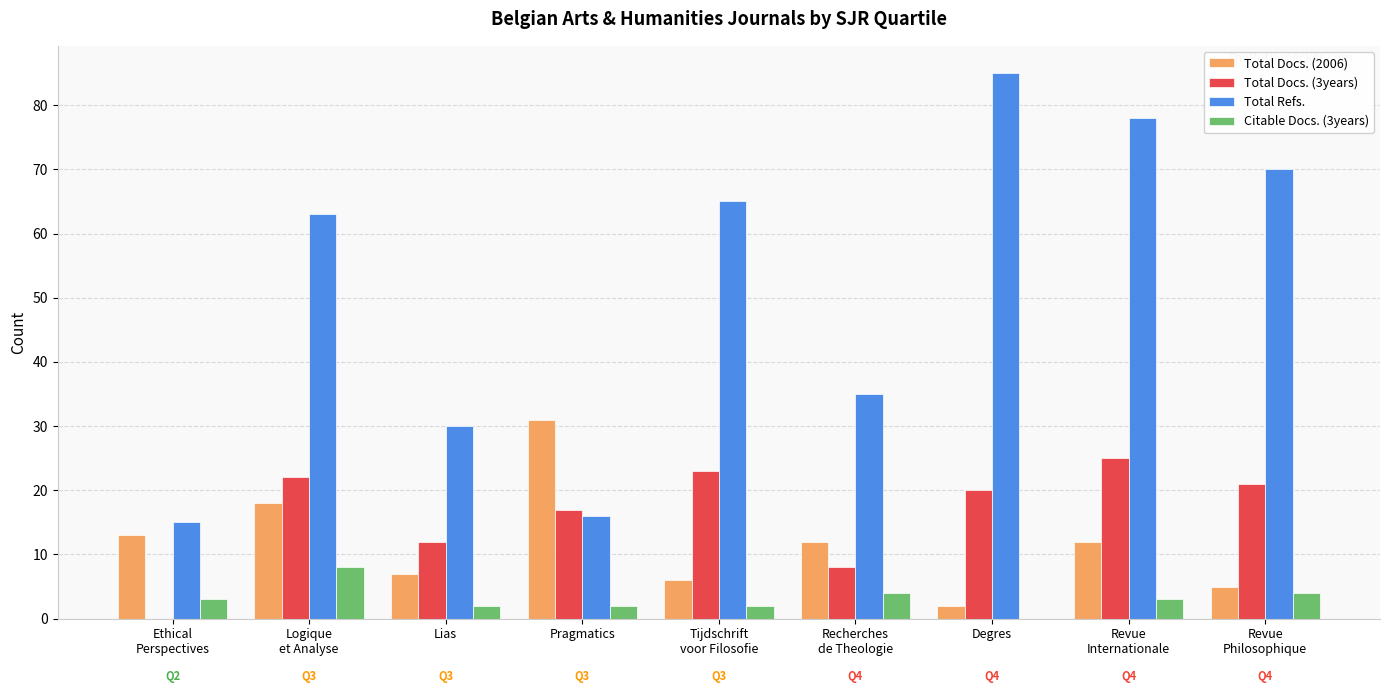

The value of Total Refs. at Degres is 128. True or false?

False